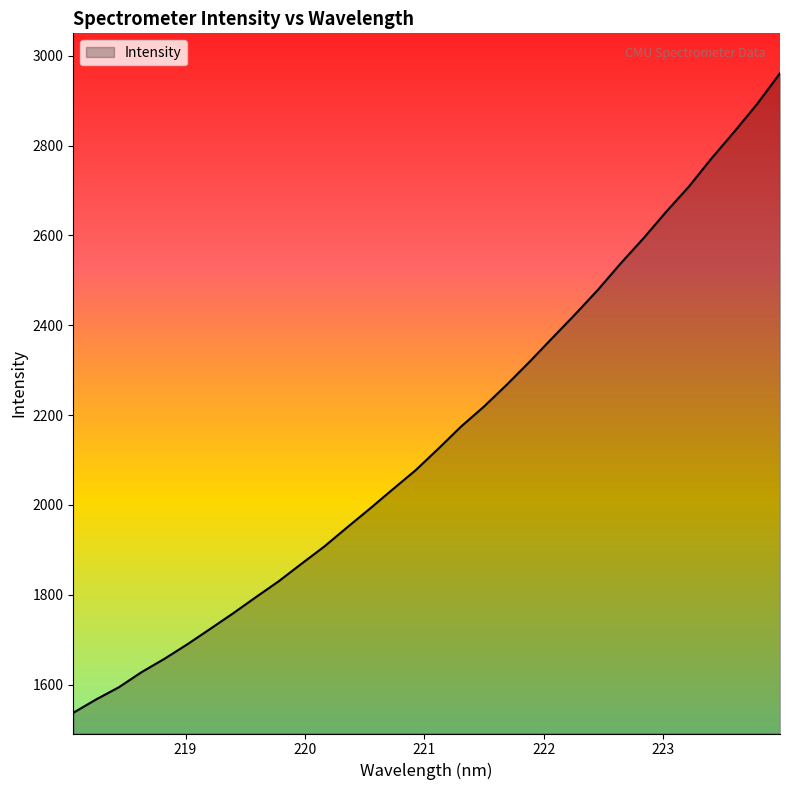

What is the greatest value displayed?

2960.9